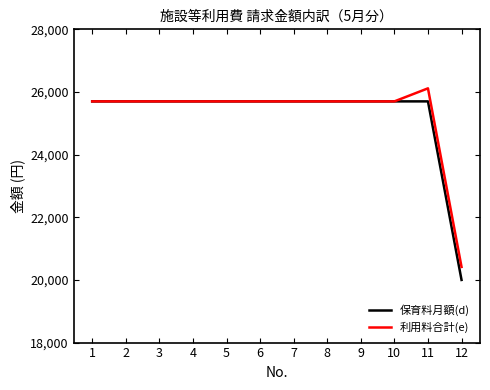

Rank the series by their maximum value, from highest to lowest.

利用料合計(e), 保育料月額(d)